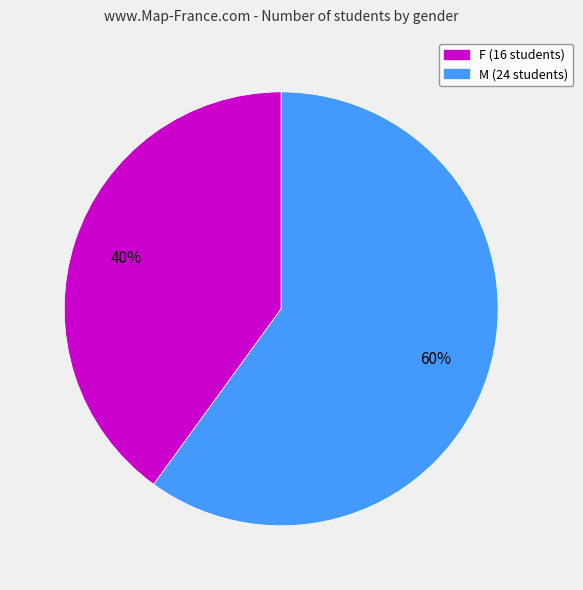

What is the ratio of the value at F to the value at M?

0.7